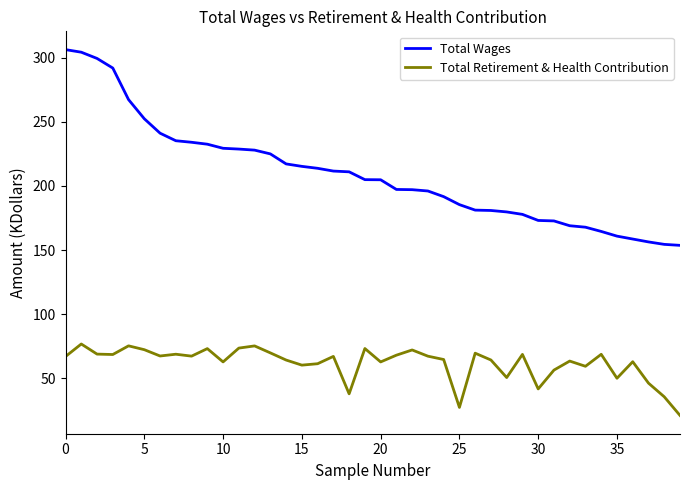

True or false: Total Retirement & Health Contribution and Total Wages intersect in this chart.

False